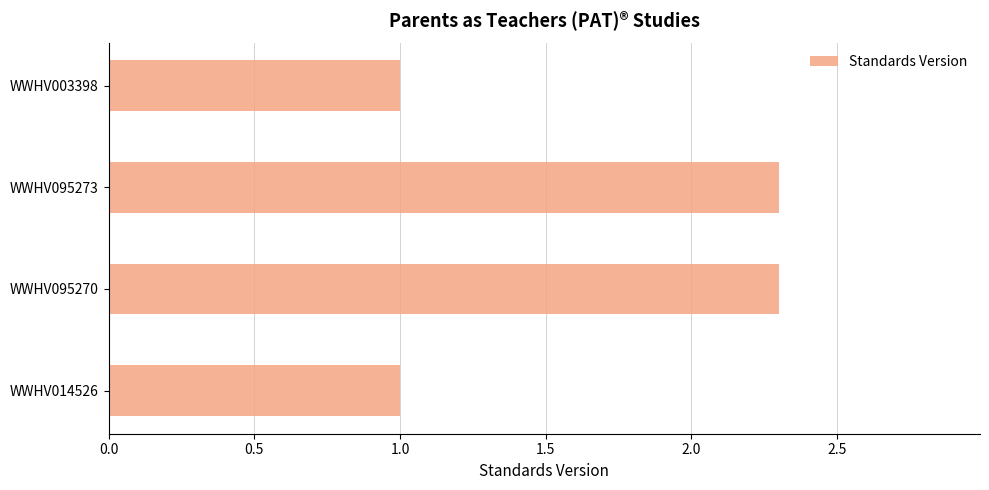

What is the label of the 3rd bar from the bottom?

WWHV095273